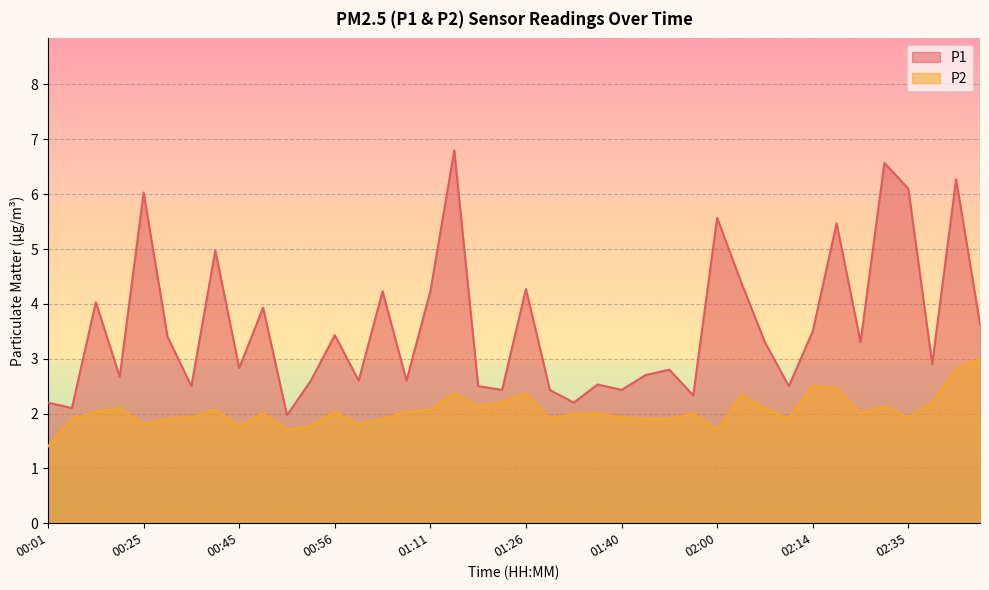

What is the minimum value shown in the chart?

1.4